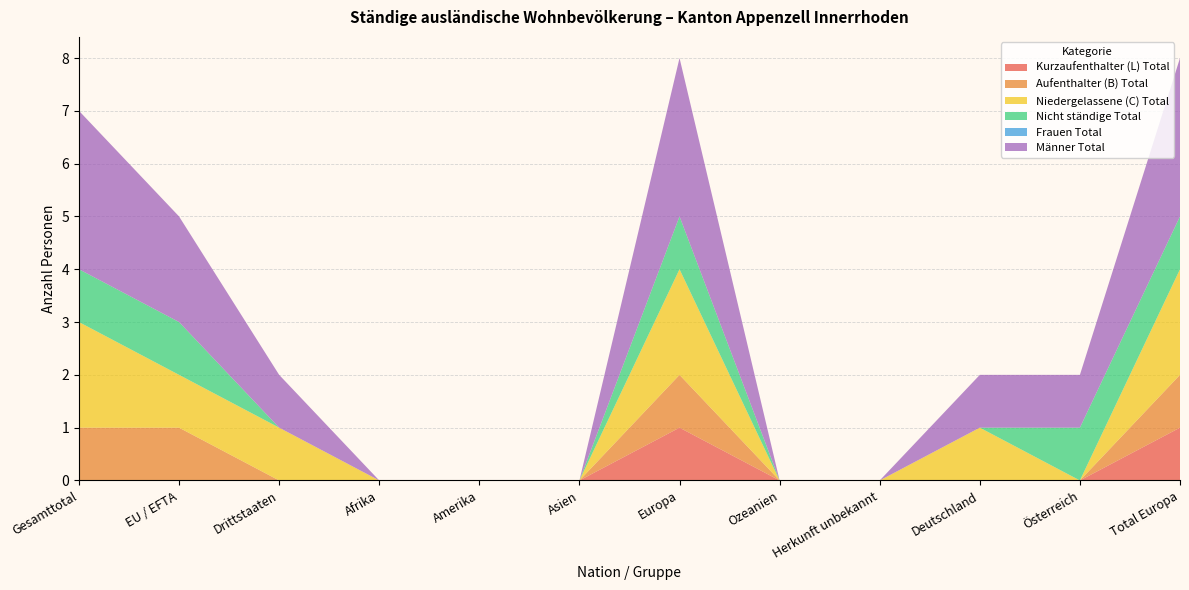

Reading left to right, extract all data points from this chart.

Kurzaufenthalter (L) Total: 0	0	0	0	0	0	1	0	0	0	0	1
Aufenthalter (B) Total: 1	1	0	0	0	0	1	0	0	0	0	1
Niedergelassene (C) Total: 2	1	1	0	0	0	2	0	0	1	0	2
Nicht ständige Total: 1	1	0	0	0	0	1	0	0	0	1	1
Frauen Total: 0	0	0	0	0	0	0	0	0	0	0	0
Männer Total: 3	2	1	0	0	0	3	0	0	1	1	3